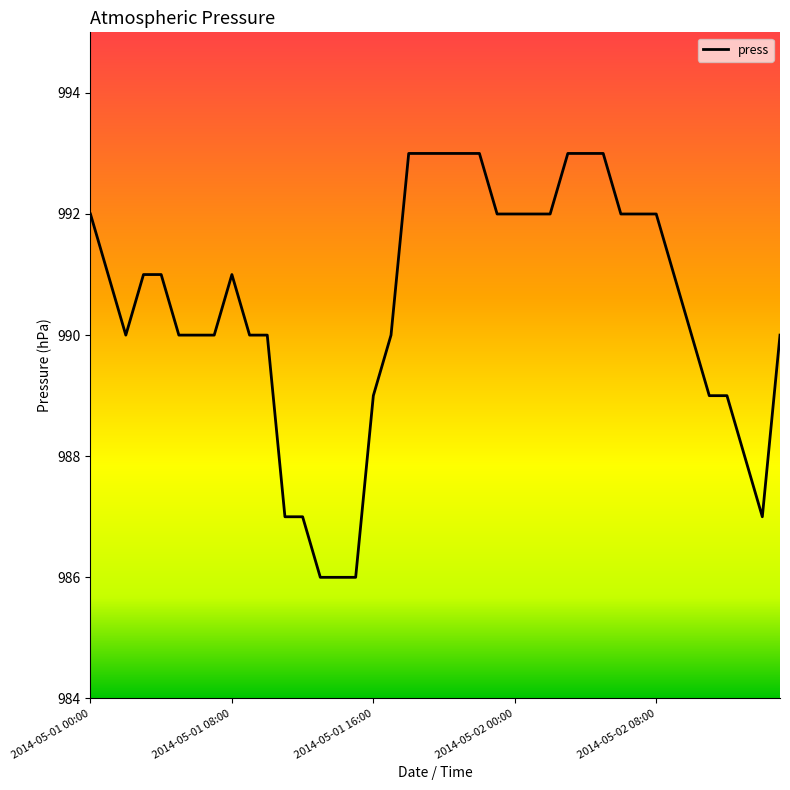

What is the maximum value shown in the chart?

993